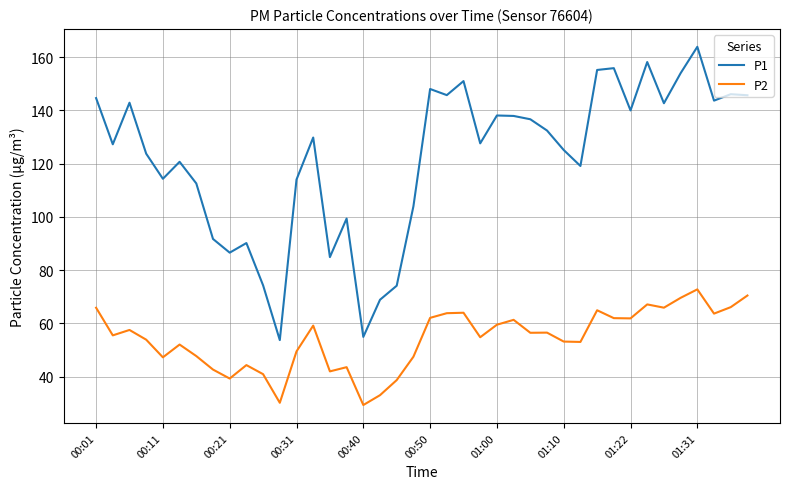

What is the maximum value for P1?

163.9